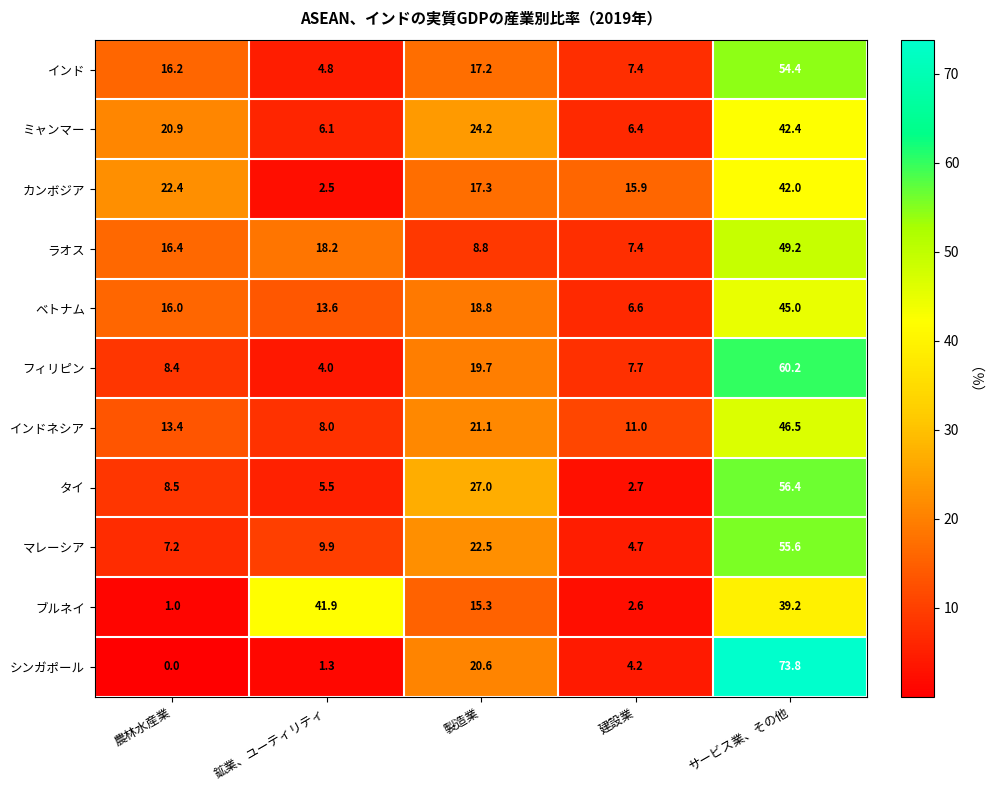

True or false: マレーシア has a value of 7.2 at 農林水産業.

True